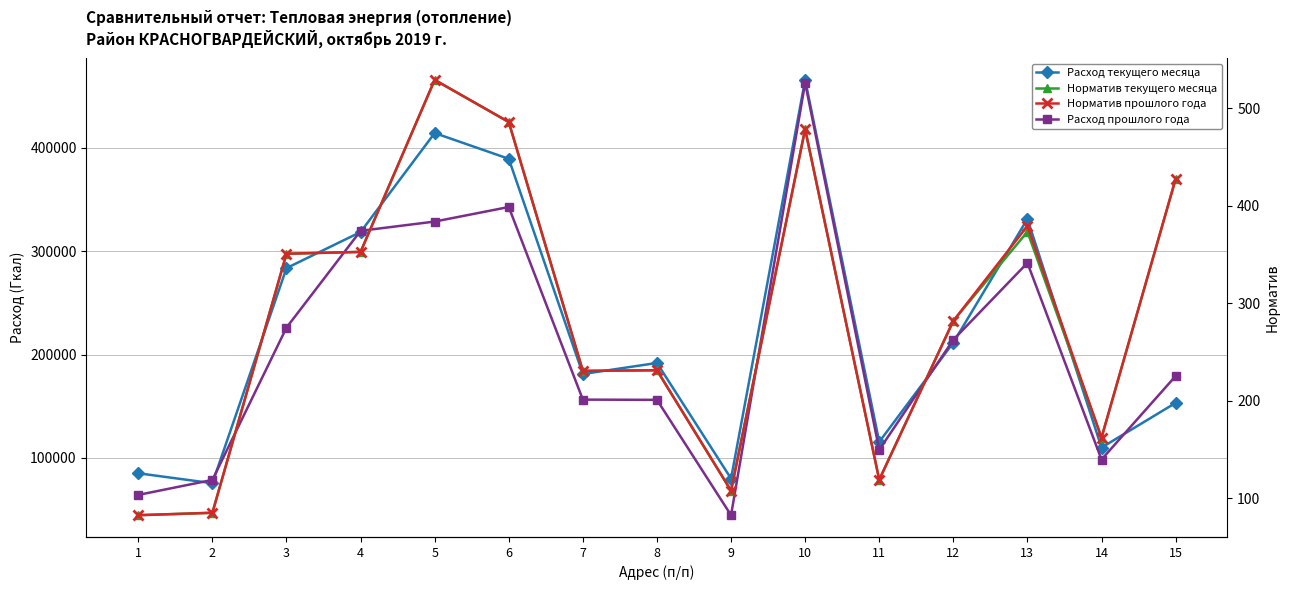

How many intersections are there between Расход текущего месяца and Расход прошлого года?

7